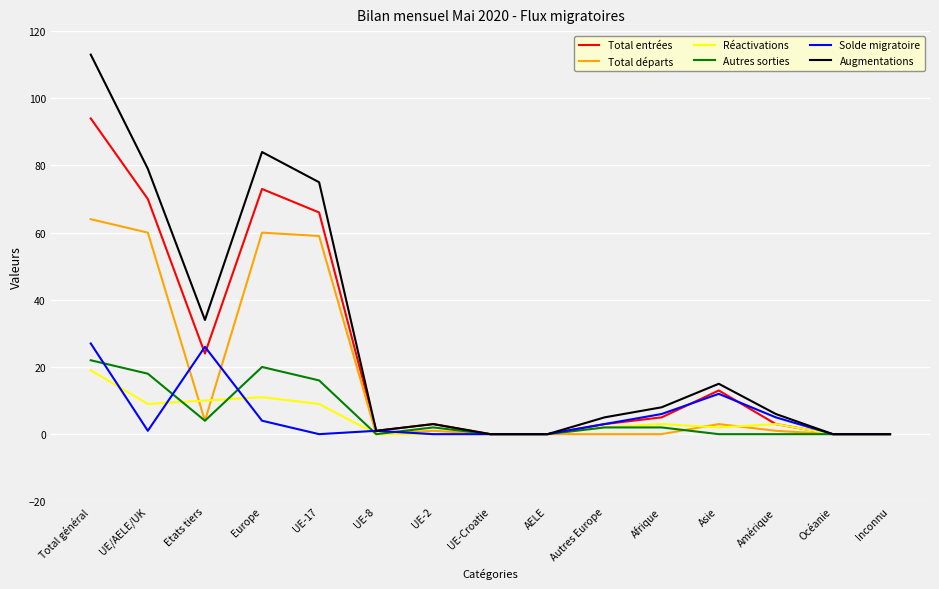

What is the total value across all series at Etats tiers?

102